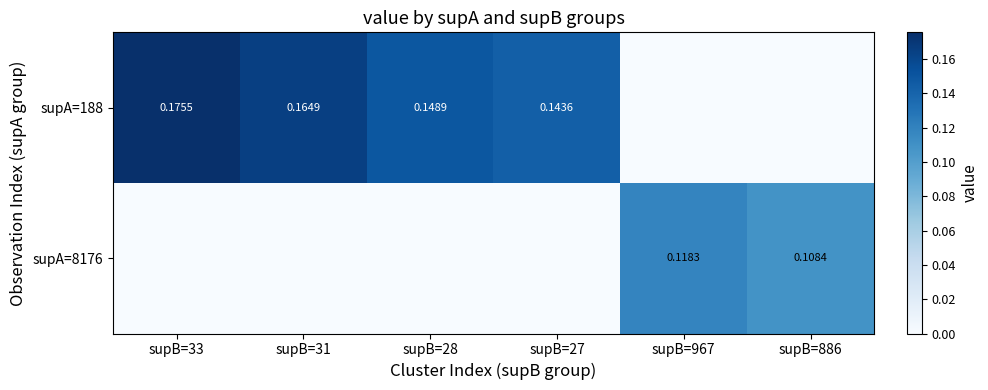

What is the total value across all series at supB=886?

0.1